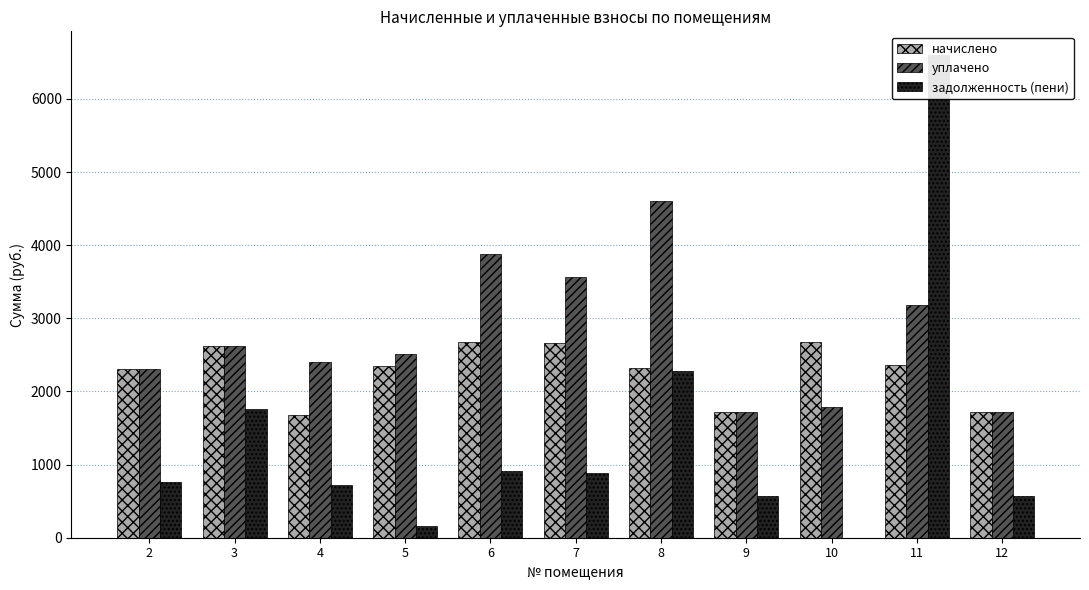

At which category is the sum across all series the highest?

11